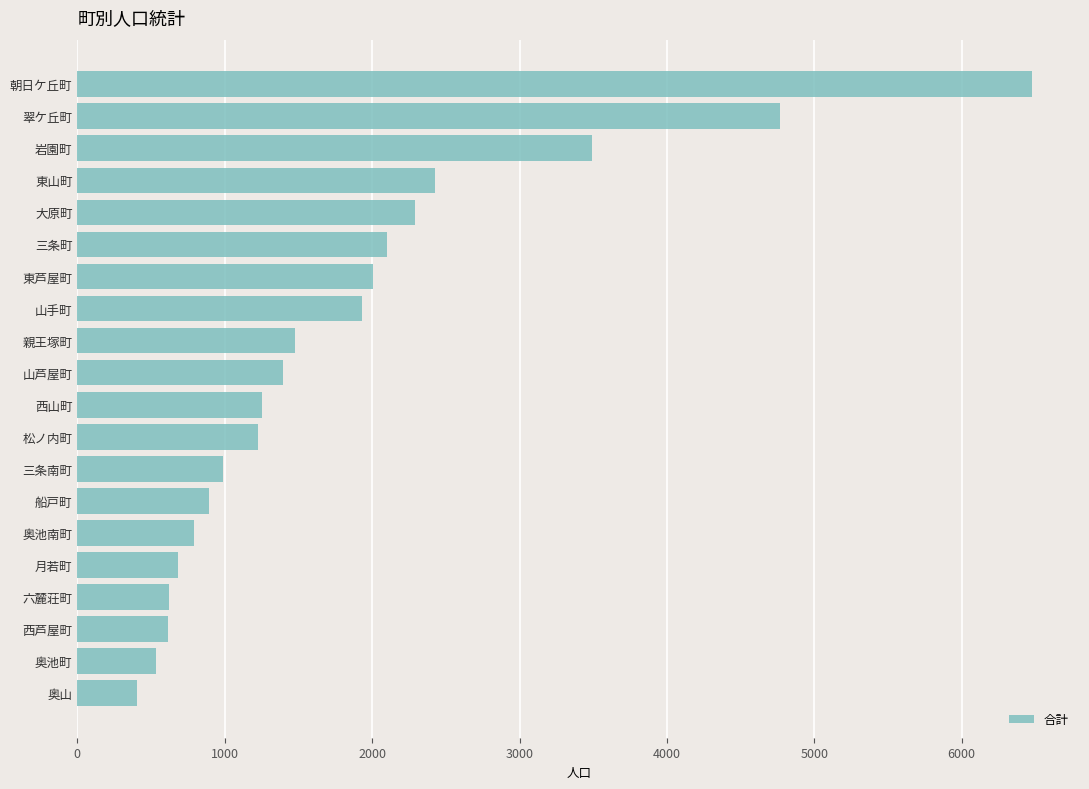

What value does the data have at 奥山?

407